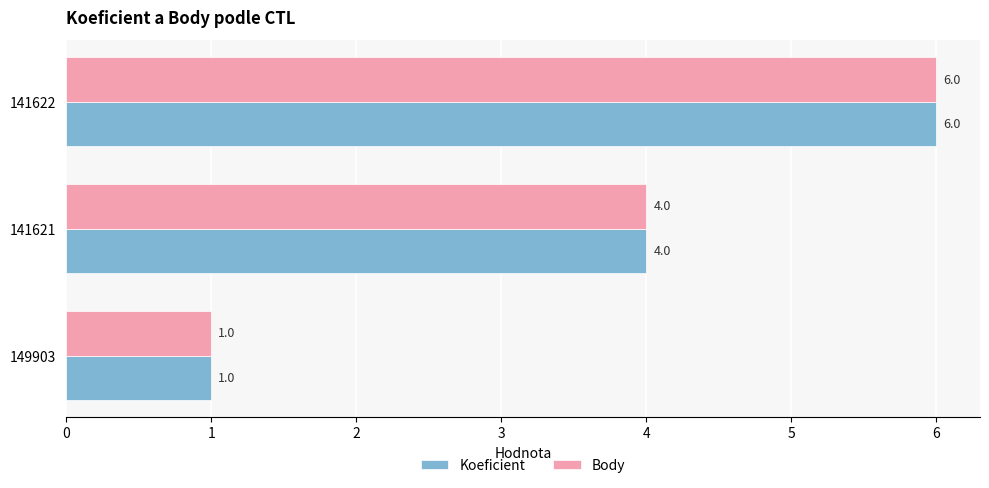

At which label is Koeficient closest to 3?

141621